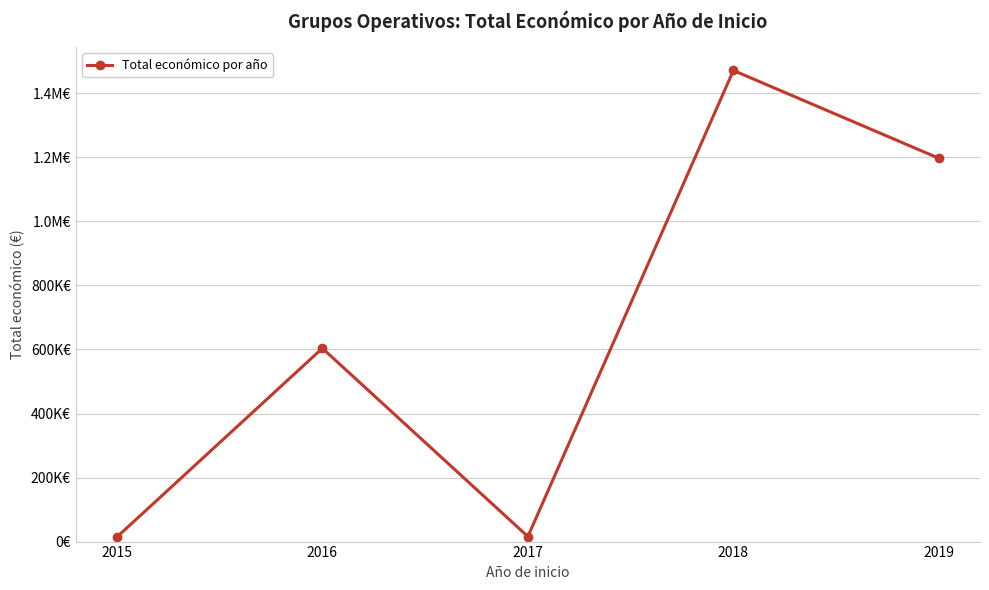

Rank the categories by value from lowest to highest.

2015, 2017, 2016, 2019, 2018